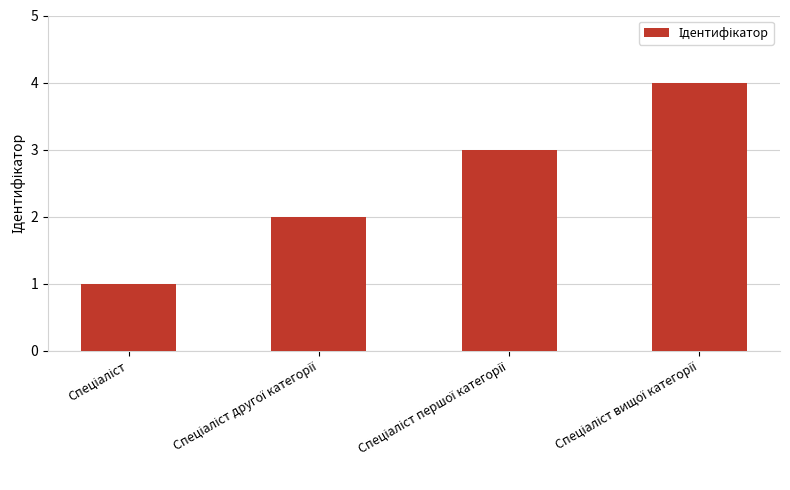

What is the difference between the maximum and minimum values?

3